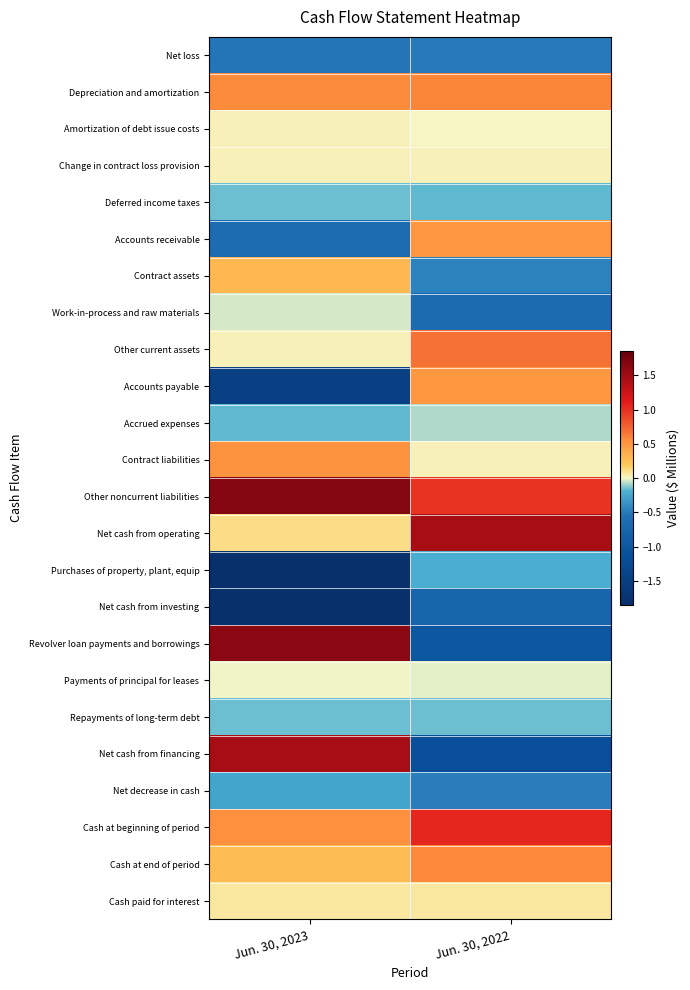

Reading right to left, list all the values displayed in this chart.

Net loss: Jun. 30, 2022=-0.5	Jun. 30, 2023=-0.5
Depreciation and amortization: Jun. 30, 2022=0.6	Jun. 30, 2023=0.6
Amortization of debt issue costs: Jun. 30, 2022=0.0	Jun. 30, 2023=0.0
Change in contract loss provision: Jun. 30, 2022=0.0	Jun. 30, 2023=0.0
Deferred income taxes: Jun. 30, 2022=-0.2	Jun. 30, 2023=-0.1
Accounts receivable: Jun. 30, 2022=0.5	Jun. 30, 2023=-0.6
Contract assets: Jun. 30, 2022=-0.5	Jun. 30, 2023=0.3
Work-in-process and raw materials: Jun. 30, 2022=-0.7	Jun. 30, 2023=-0.0
Other current assets: Jun. 30, 2022=0.7	Jun. 30, 2023=0.0
Accounts payable: Jun. 30, 2022=0.5	Jun. 30, 2023=-1.5
Accrued expenses: Jun. 30, 2022=-0.1	Jun. 30, 2023=-0.2
Contract liabilities: Jun. 30, 2022=0.0	Jun. 30, 2023=0.5
Other noncurrent liabilities: Jun. 30, 2022=1.0	Jun. 30, 2023=1.7
Net cash from operating: Jun. 30, 2022=1.4	Jun. 30, 2023=0.1
Purchases of property, plant, equip: Jun. 30, 2022=-0.2	Jun. 30, 2023=-1.9
Net cash from investing: Jun. 30, 2022=-0.8	Jun. 30, 2023=-1.9
Revolver loan payments and borrowings: Jun. 30, 2022=-1.0	Jun. 30, 2023=1.6
Payments of principal for leases: Jun. 30, 2022=-0.0	Jun. 30, 2023=-0.0
Repayments of long-term debt: Jun. 30, 2022=-0.2	Jun. 30, 2023=-0.1
Net cash from financing: Jun. 30, 2022=-1.2	Jun. 30, 2023=1.5
Net decrease in cash: Jun. 30, 2022=-0.5	Jun. 30, 2023=-0.3
Cash at beginning of period: Jun. 30, 2022=1.1	Jun. 30, 2023=0.5
Cash at end of period: Jun. 30, 2022=0.6	Jun. 30, 2023=0.3
Cash paid for interest: Jun. 30, 2022=0.1	Jun. 30, 2023=0.1